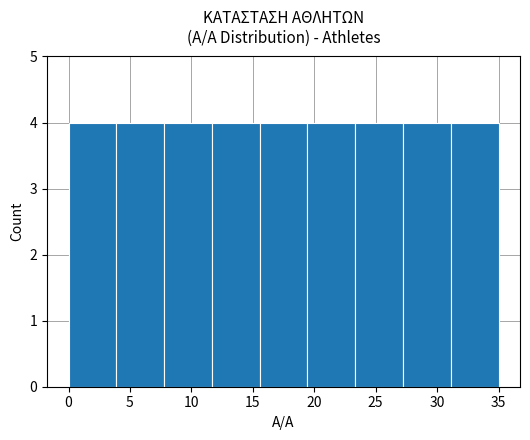

Reading left to right, transcribe this chart: for each bar, give the range it covers on the x-axis and its height. Neither the bar edges nor the heights are printed on the chart, so give them approximately, as read against the axes.

0.0 to 4.0: 4
4.0 to 8.0: 4
8.0 to 11.5: 4
11.5 to 15.5: 4
15.5 to 19.5: 4
19.5 to 23.5: 4
23.5 to 27.0: 4
27.0 to 31.0: 4
31.0 to 35.0: 4